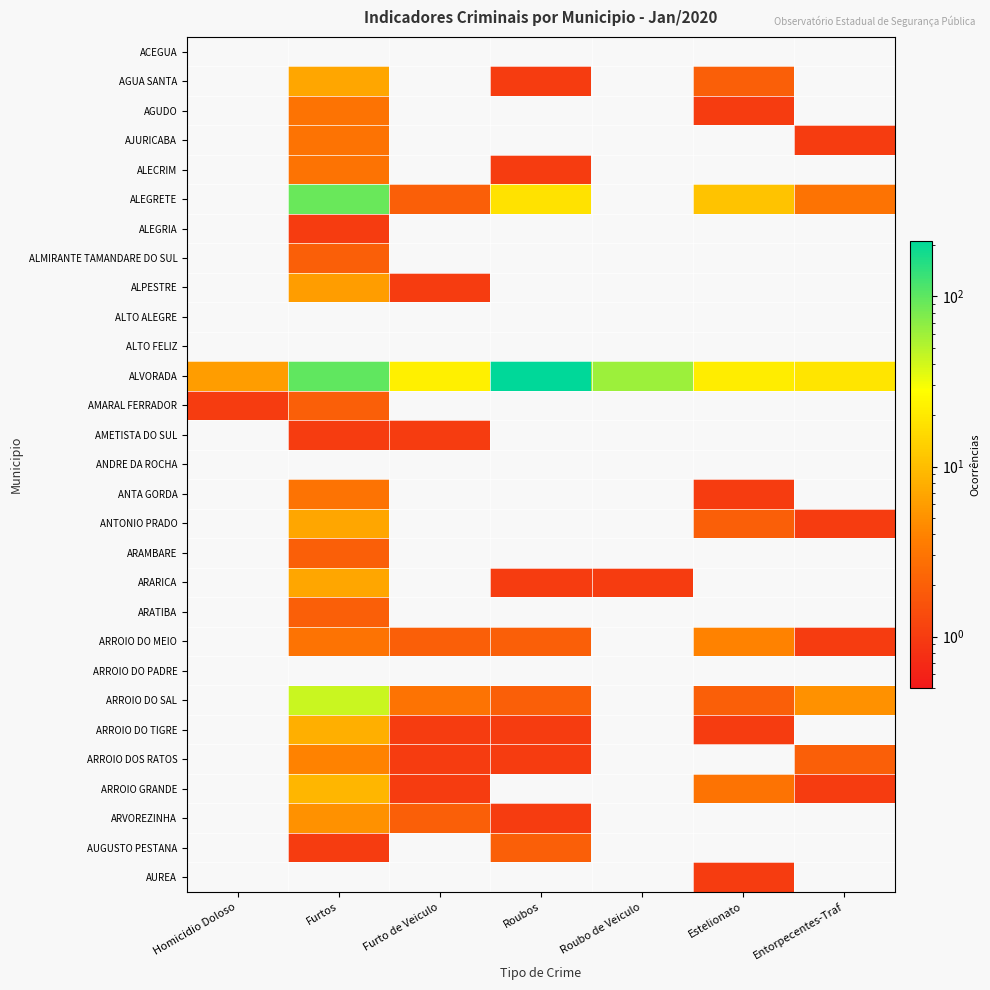

Reading right to left, list all the values displayed in this chart.

ACEGUA: Entorpecentes-Traf=0	Estelionato=0	Roubo de Veiculo=0	Roubos=0	Furto de Veiculo=0	Furtos=0	Homicidio Doloso=0
AGUA SANTA: Entorpecentes-Traf=0	Estelionato=2	Roubo de Veiculo=0	Roubos=1	Furto de Veiculo=0	Furtos=7	Homicidio Doloso=0
AGUDO: Entorpecentes-Traf=0	Estelionato=1	Roubo de Veiculo=0	Roubos=0	Furto de Veiculo=0	Furtos=3	Homicidio Doloso=0
AJURICABA: Entorpecentes-Traf=1	Estelionato=0	Roubo de Veiculo=0	Roubos=0	Furto de Veiculo=0	Furtos=3	Homicidio Doloso=0
ALECRIM: Entorpecentes-Traf=0	Estelionato=0	Roubo de Veiculo=0	Roubos=1	Furto de Veiculo=0	Furtos=3	Homicidio Doloso=0
ALEGRETE: Entorpecentes-Traf=3	Estelionato=11	Roubo de Veiculo=0	Roubos=18	Furto de Veiculo=2	Furtos=91	Homicidio Doloso=0
ALEGRIA: Entorpecentes-Traf=0	Estelionato=0	Roubo de Veiculo=0	Roubos=0	Furto de Veiculo=0	Furtos=1	Homicidio Doloso=0
ALMIRANTE TAMANDARE DO SUL: Entorpecentes-Traf=0	Estelionato=0	Roubo de Veiculo=0	Roubos=0	Furto de Veiculo=0	Furtos=2	Homicidio Doloso=0
ALPESTRE: Entorpecentes-Traf=0	Estelionato=0	Roubo de Veiculo=0	Roubos=0	Furto de Veiculo=1	Furtos=6	Homicidio Doloso=0
ALTO ALEGRE: Entorpecentes-Traf=0	Estelionato=0	Roubo de Veiculo=0	Roubos=0	Furto de Veiculo=0	Furtos=0	Homicidio Doloso=0
ALTO FELIZ: Entorpecentes-Traf=0	Estelionato=0	Roubo de Veiculo=0	Roubos=0	Furto de Veiculo=0	Furtos=0	Homicidio Doloso=0
ALVORADA: Entorpecentes-Traf=19	Estelionato=21	Roubo de Veiculo=62	Roubos=212	Furto de Veiculo=22	Furtos=99	Homicidio Doloso=6
AMARAL FERRADOR: Entorpecentes-Traf=0	Estelionato=0	Roubo de Veiculo=0	Roubos=0	Furto de Veiculo=0	Furtos=2	Homicidio Doloso=1
AMETISTA DO SUL: Entorpecentes-Traf=0	Estelionato=0	Roubo de Veiculo=0	Roubos=0	Furto de Veiculo=1	Furtos=1	Homicidio Doloso=0
ANDRE DA ROCHA: Entorpecentes-Traf=0	Estelionato=0	Roubo de Veiculo=0	Roubos=0	Furto de Veiculo=0	Furtos=0	Homicidio Doloso=0
ANTA GORDA: Entorpecentes-Traf=0	Estelionato=1	Roubo de Veiculo=0	Roubos=0	Furto de Veiculo=0	Furtos=3	Homicidio Doloso=0
ANTONIO PRADO: Entorpecentes-Traf=1	Estelionato=2	Roubo de Veiculo=0	Roubos=0	Furto de Veiculo=0	Furtos=7	Homicidio Doloso=0
ARAMBARE: Entorpecentes-Traf=0	Estelionato=0	Roubo de Veiculo=0	Roubos=0	Furto de Veiculo=0	Furtos=2	Homicidio Doloso=0
ARARICA: Entorpecentes-Traf=0	Estelionato=0	Roubo de Veiculo=1	Roubos=1	Furto de Veiculo=0	Furtos=7	Homicidio Doloso=0
ARATIBA: Entorpecentes-Traf=0	Estelionato=0	Roubo de Veiculo=0	Roubos=0	Furto de Veiculo=0	Furtos=2	Homicidio Doloso=0
ARROIO DO MEIO: Entorpecentes-Traf=1	Estelionato=4	Roubo de Veiculo=0	Roubos=2	Furto de Veiculo=2	Furtos=3	Homicidio Doloso=0
ARROIO DO PADRE: Entorpecentes-Traf=0	Estelionato=0	Roubo de Veiculo=0	Roubos=0	Furto de Veiculo=0	Furtos=0	Homicidio Doloso=0
ARROIO DO SAL: Entorpecentes-Traf=5	Estelionato=2	Roubo de Veiculo=0	Roubos=2	Furto de Veiculo=3	Furtos=43	Homicidio Doloso=0
ARROIO DO TIGRE: Entorpecentes-Traf=0	Estelionato=1	Roubo de Veiculo=0	Roubos=1	Furto de Veiculo=1	Furtos=8	Homicidio Doloso=0
ARROIO DOS RATOS: Entorpecentes-Traf=2	Estelionato=0	Roubo de Veiculo=0	Roubos=1	Furto de Veiculo=1	Furtos=4	Homicidio Doloso=0
ARROIO GRANDE: Entorpecentes-Traf=1	Estelionato=3	Roubo de Veiculo=0	Roubos=0	Furto de Veiculo=1	Furtos=9	Homicidio Doloso=0
ARVOREZINHA: Entorpecentes-Traf=0	Estelionato=0	Roubo de Veiculo=0	Roubos=1	Furto de Veiculo=2	Furtos=5	Homicidio Doloso=0
AUGUSTO PESTANA: Entorpecentes-Traf=0	Estelionato=0	Roubo de Veiculo=0	Roubos=2	Furto de Veiculo=0	Furtos=1	Homicidio Doloso=0
AUREA: Entorpecentes-Traf=0	Estelionato=1	Roubo de Veiculo=0	Roubos=0	Furto de Veiculo=0	Furtos=0	Homicidio Doloso=0